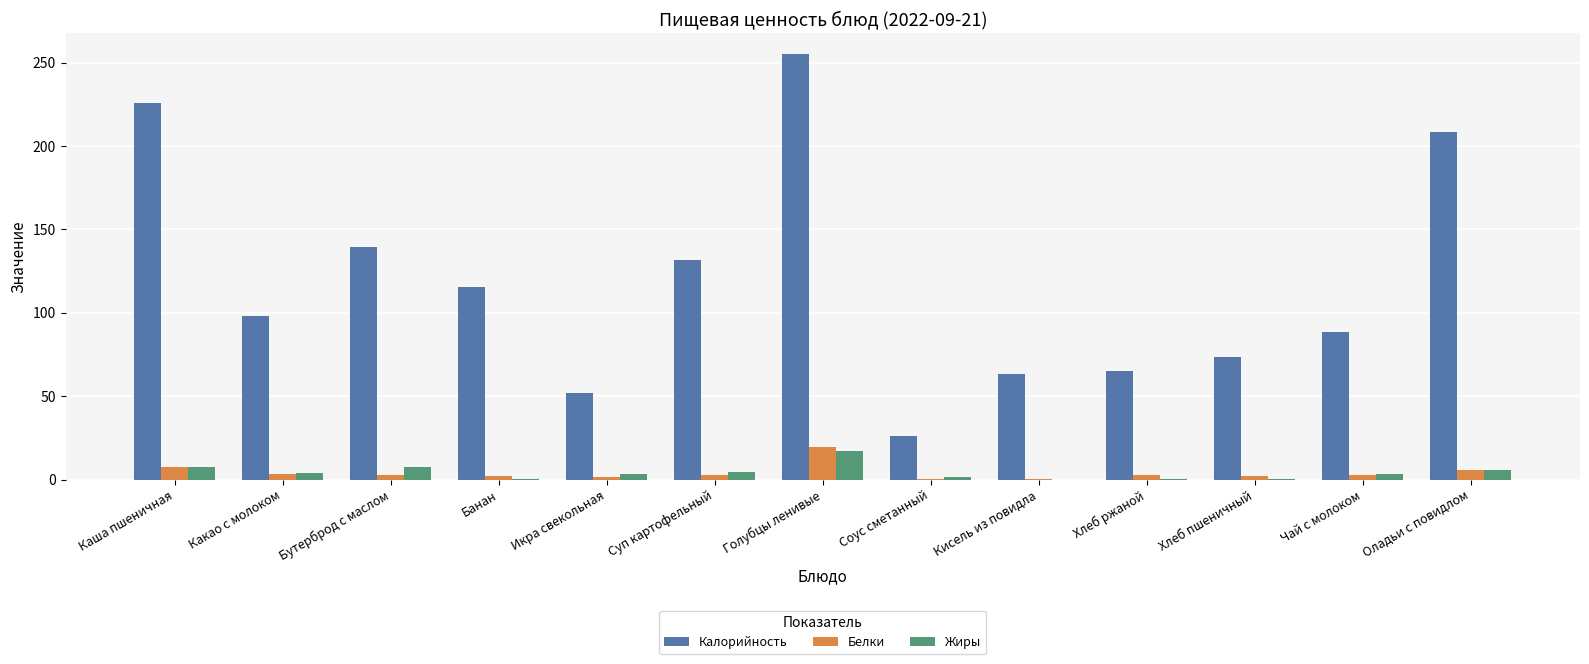

Which series has the largest range (max minus min)?

Калорийность